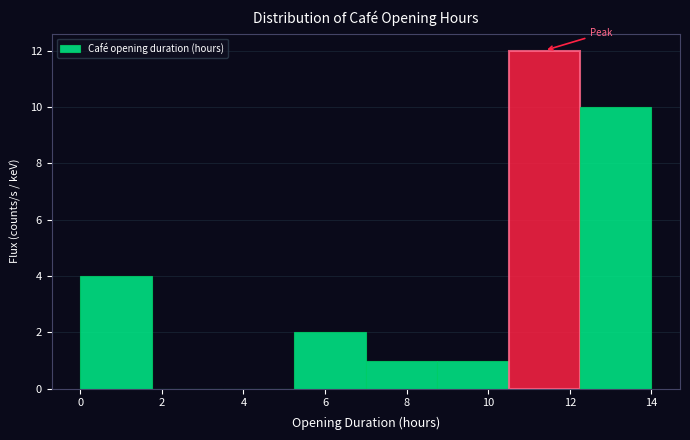

What is the height of the bar covering 12.25 to 14.00 on the x-axis? Neither the bar edges nor the heights are printed on the chart, so give them approximately, as read against the axes.

10